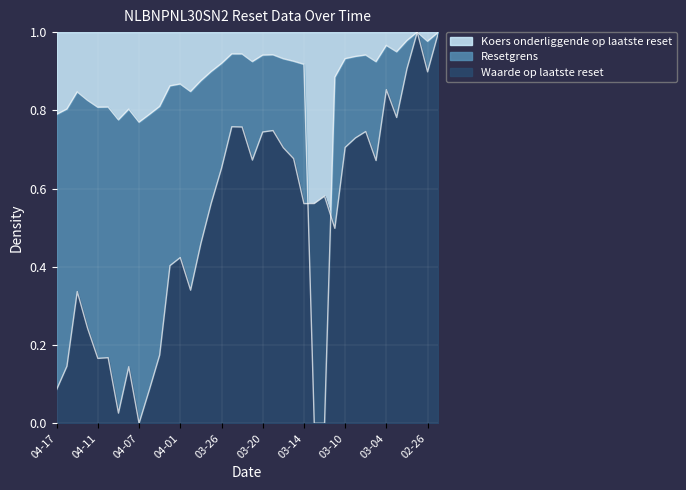

How many positive values does the Resetgrens series have?

37